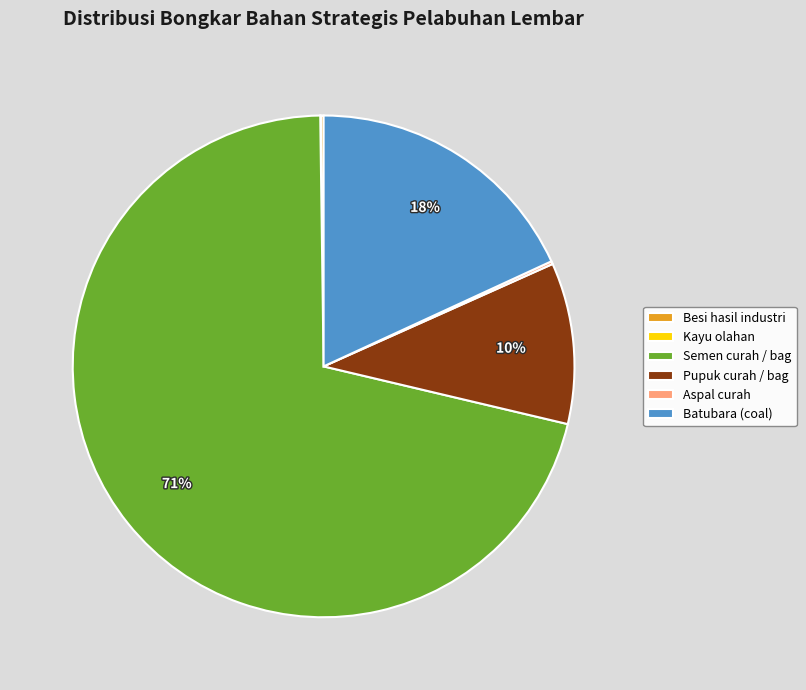

To the nearest percent, what percentage of the pie is Batubara (coal)?

18%